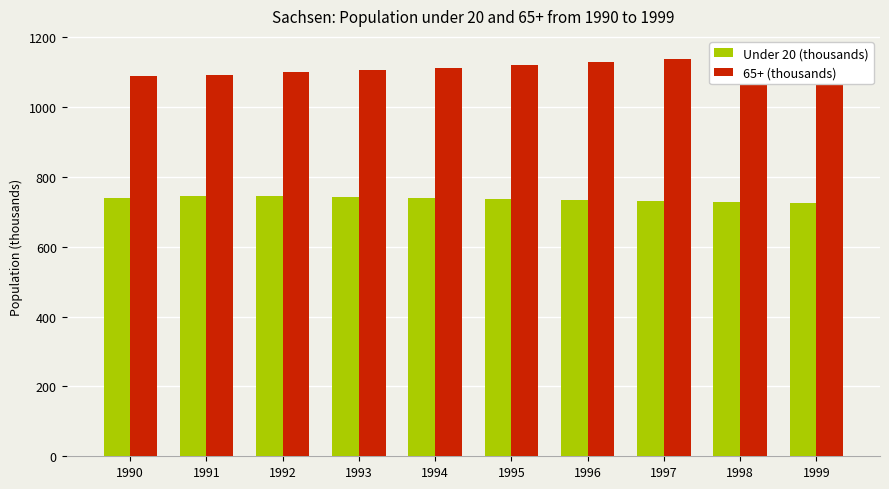

What is the difference between the highest and lowest values at 1991?

348.0